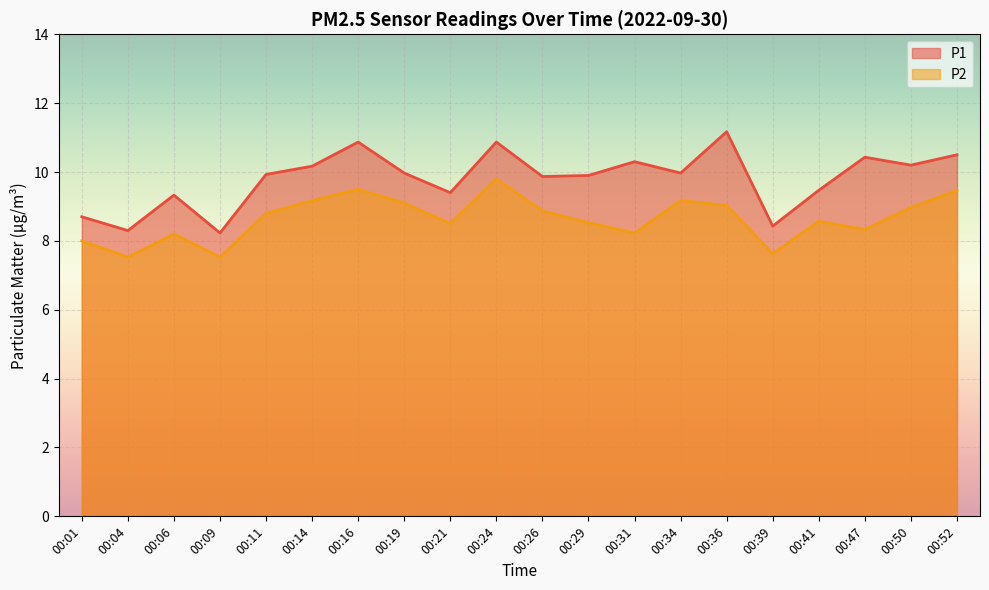

List the series in order of their overall mean, highest first.

P1, P2